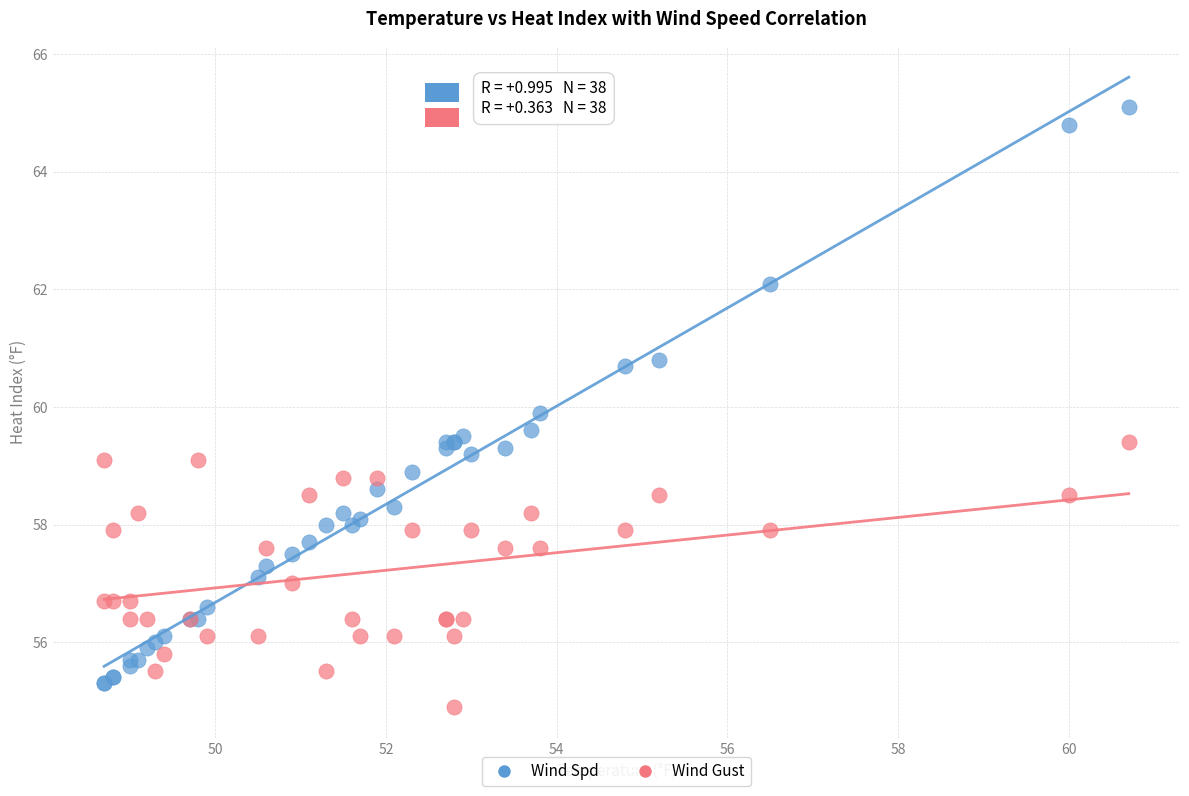

What is the X range (max minus min) for the scatter plot?

12.0